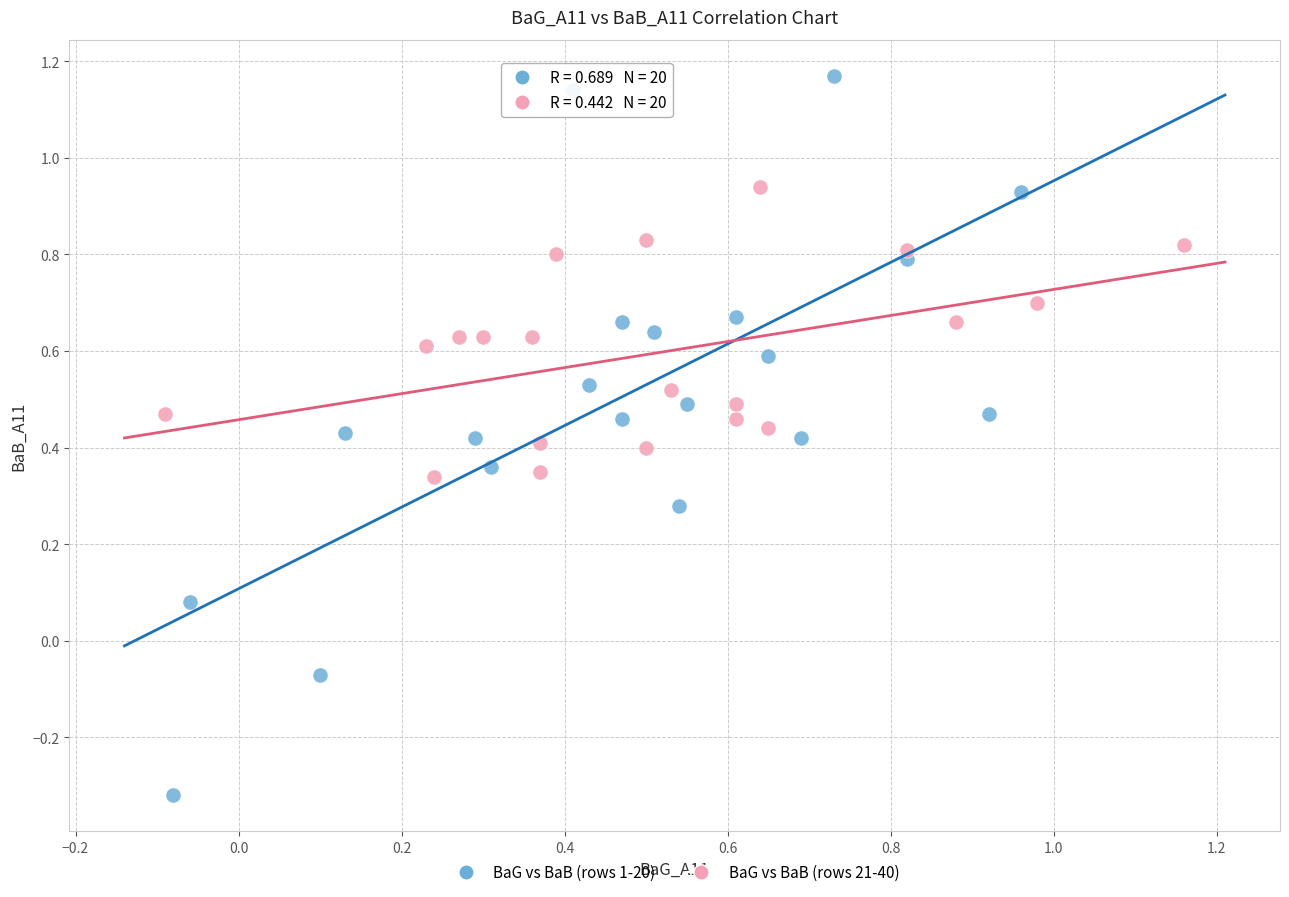

Which series has the largest Y range (max minus min)?

BaG vs BaB (rows 1-20)